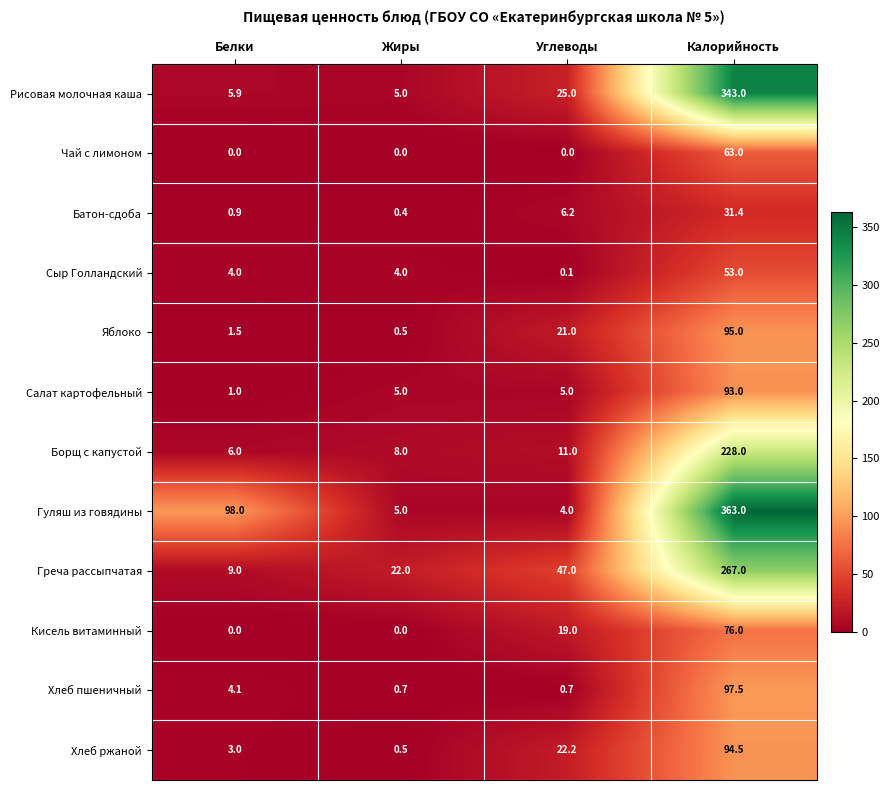

Which label corresponds to the largest value in the chart?

Калорийность